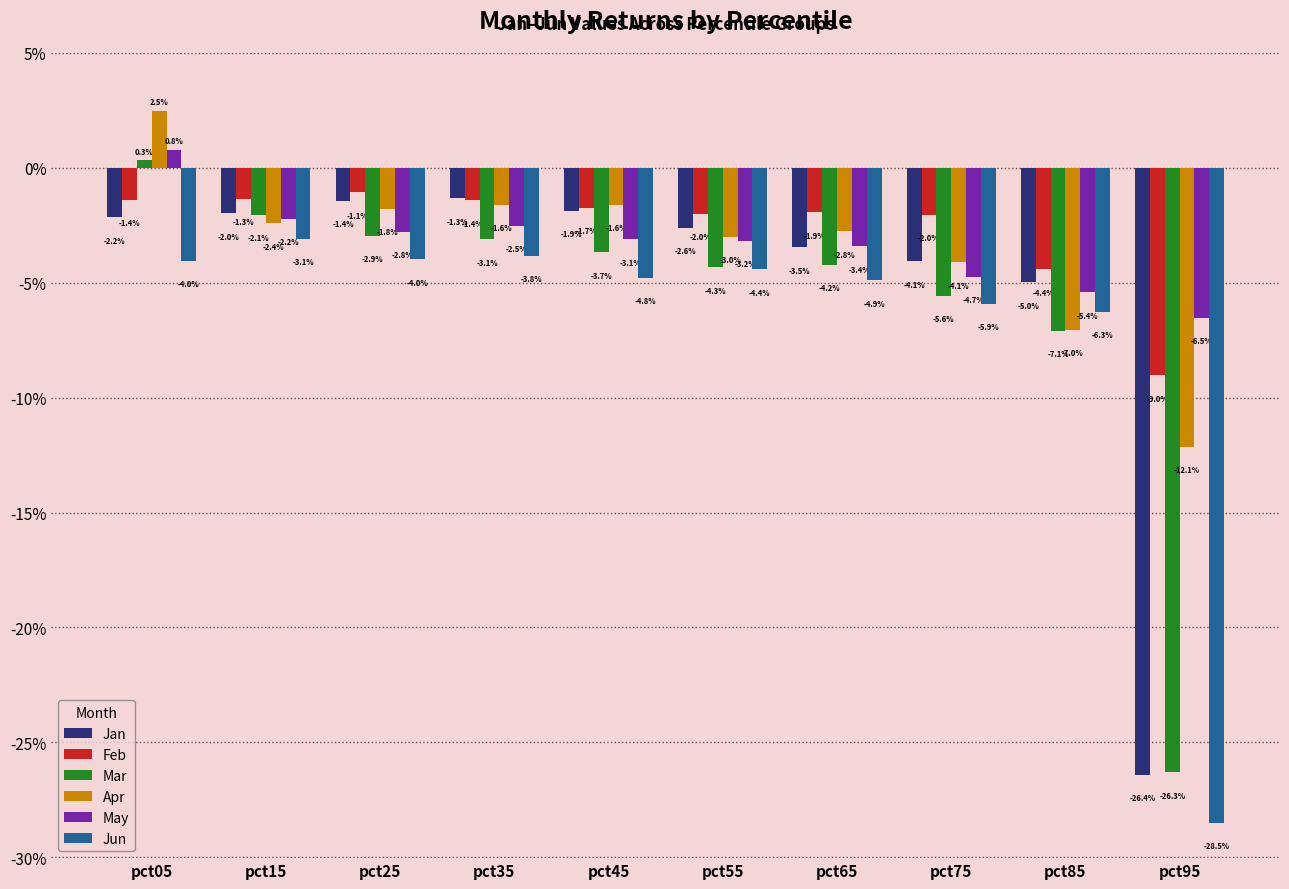

What are all the series names shown in the legend?

Jan, Feb, Mar, Apr, May, Jun